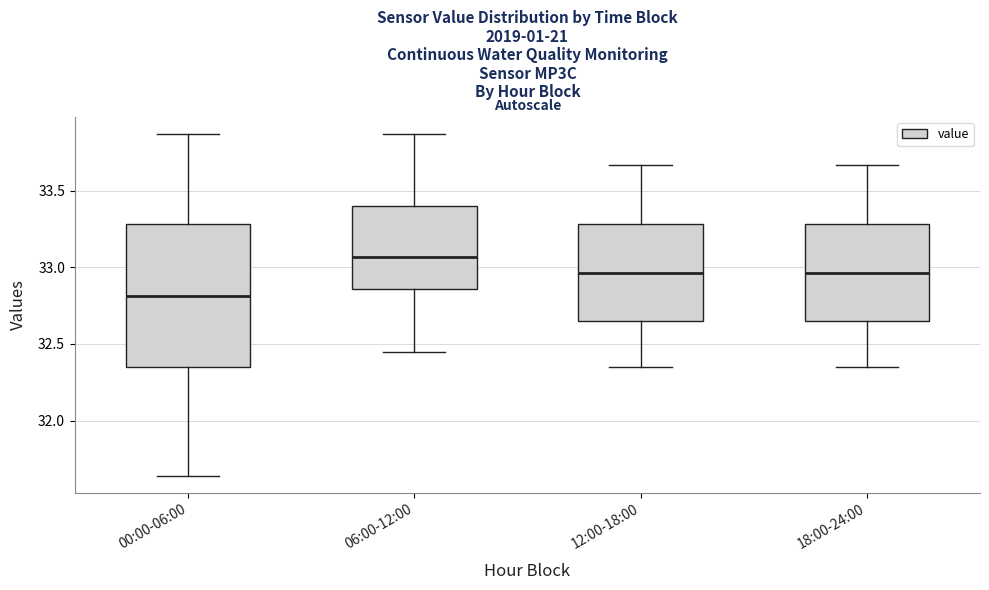

Comparing the boxes themselves (not the whiskers), which one is the tallest?

00:00-06:00